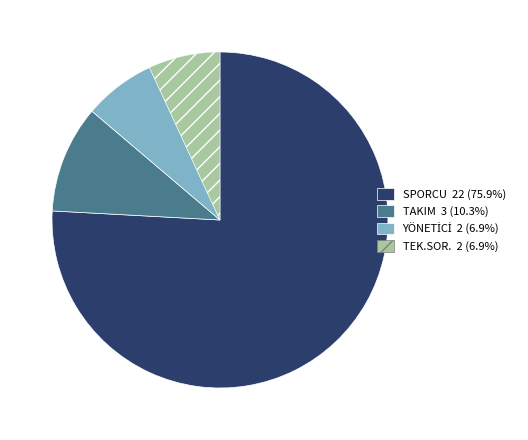

How many segments does this pie chart have?

4